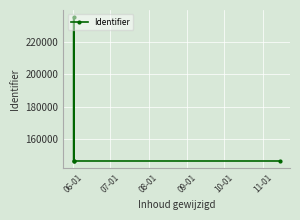

What is the value of the 1st point from the left?

146496